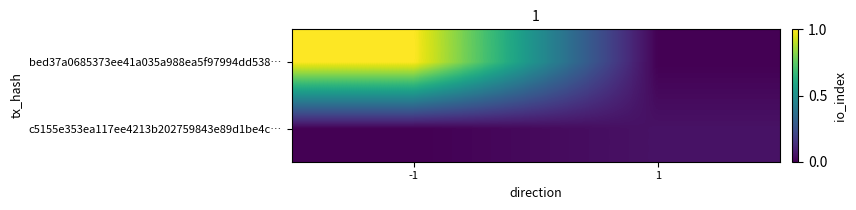

Which label corresponds to the smallest value in the chart?

1